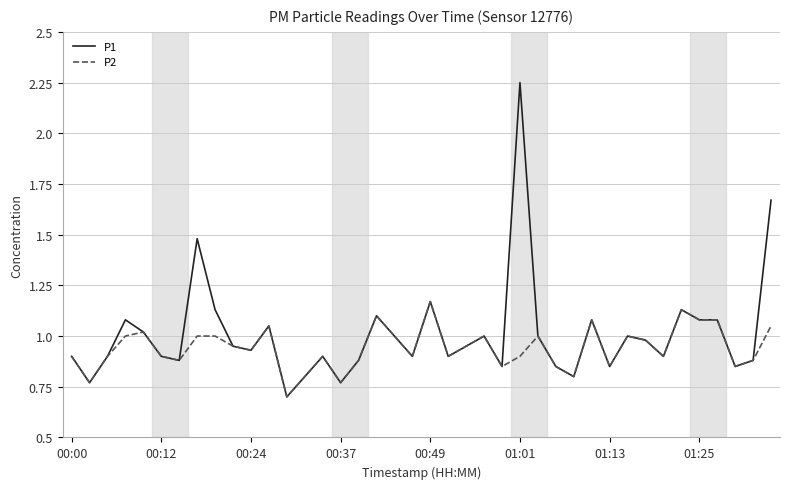

What is the sum of all P1 values?

40.3